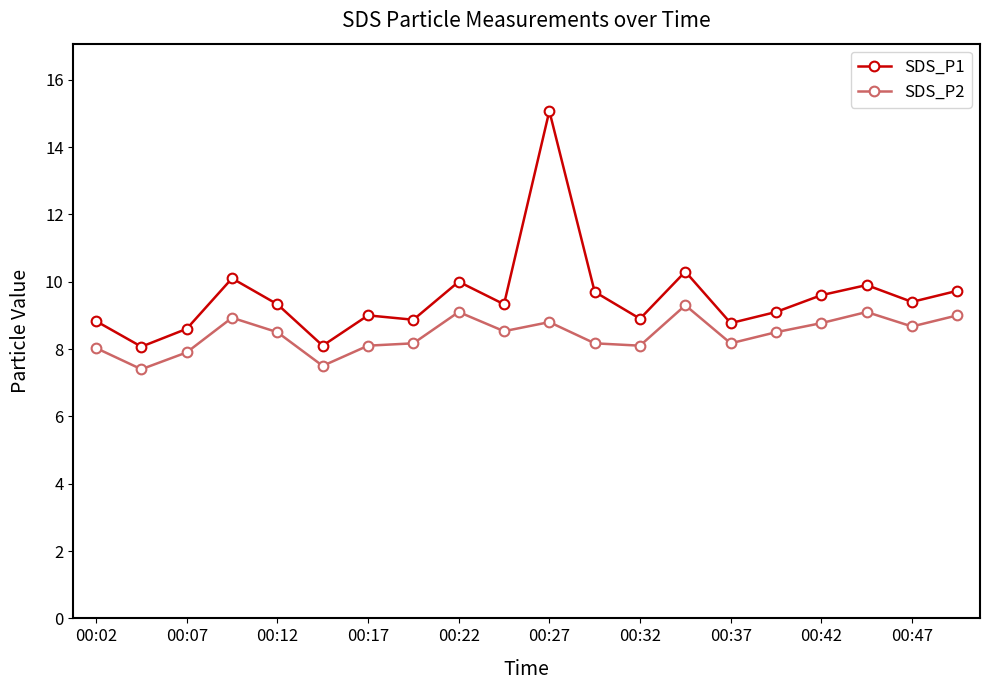

What is the maximum value shown in the chart?

15.1